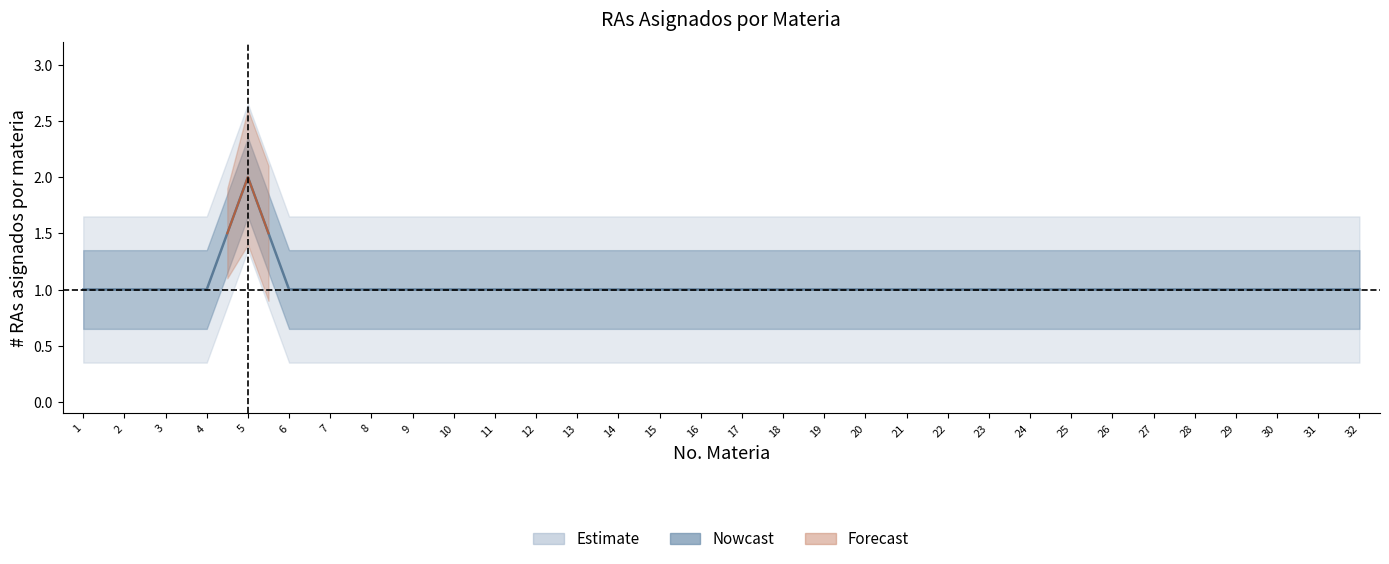

True or false: the data shows 0 at 3.

False